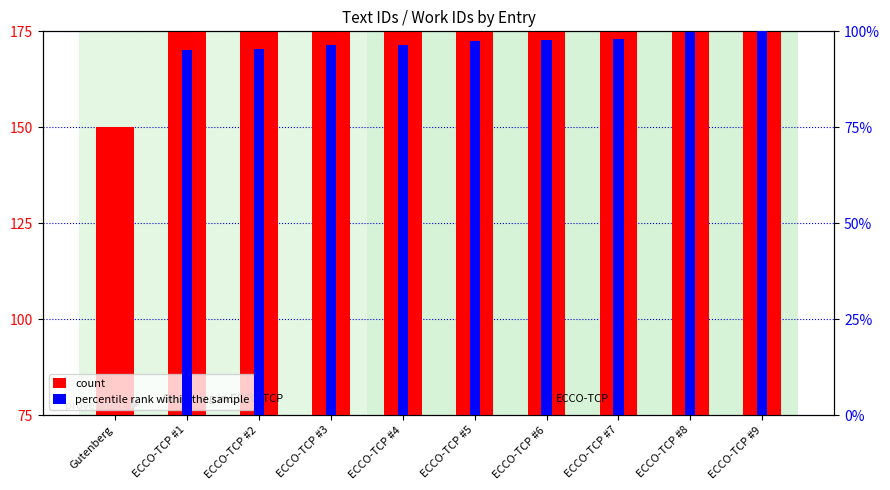

How many distinct data groups are displayed?

2